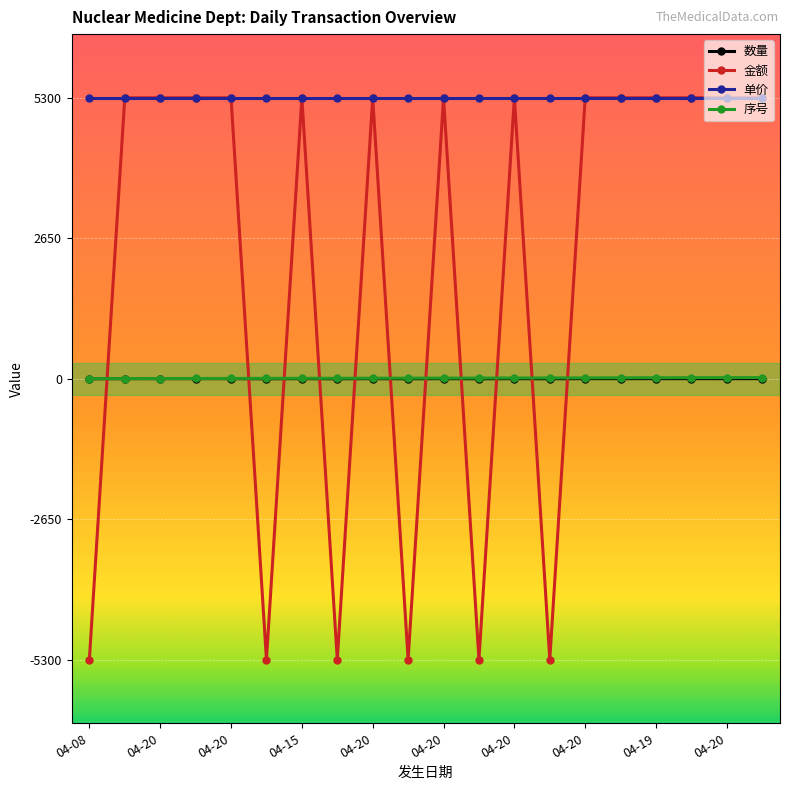

What is the lowest value of the 金额 series?

-5300